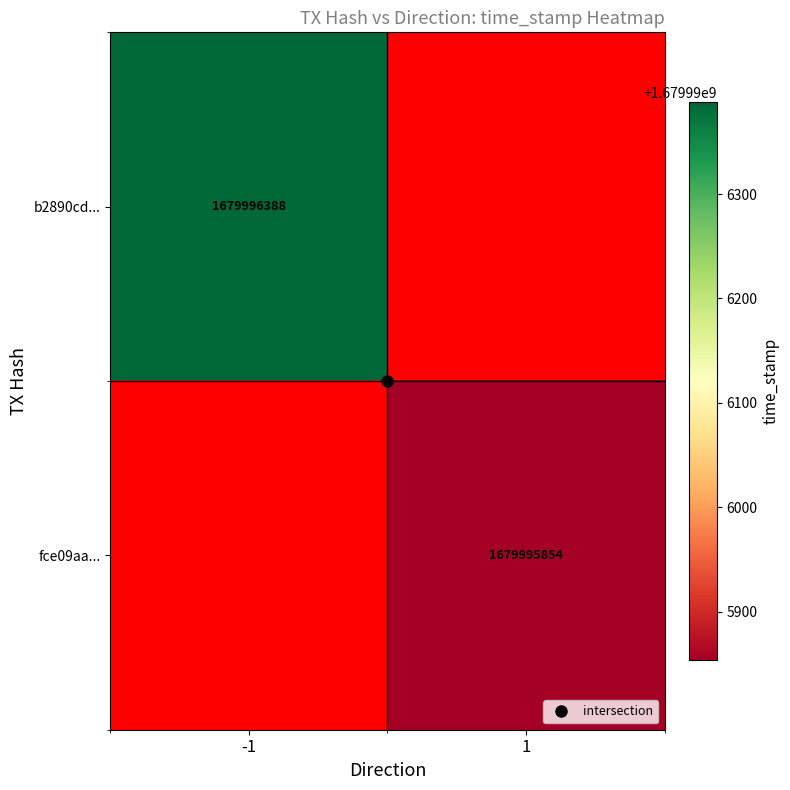

Which series has the largest total across all categories?

b2890cd715707c8b988e9fbcc002729c2a95d55